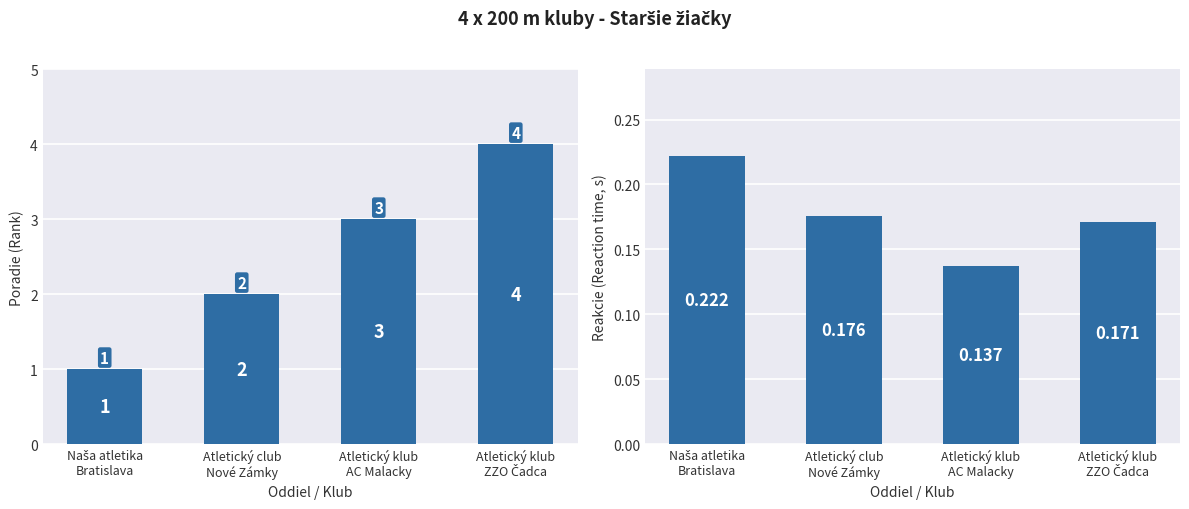

The value of Poradie at Naša atletika
Bratislava is 1.0. True or false?

True